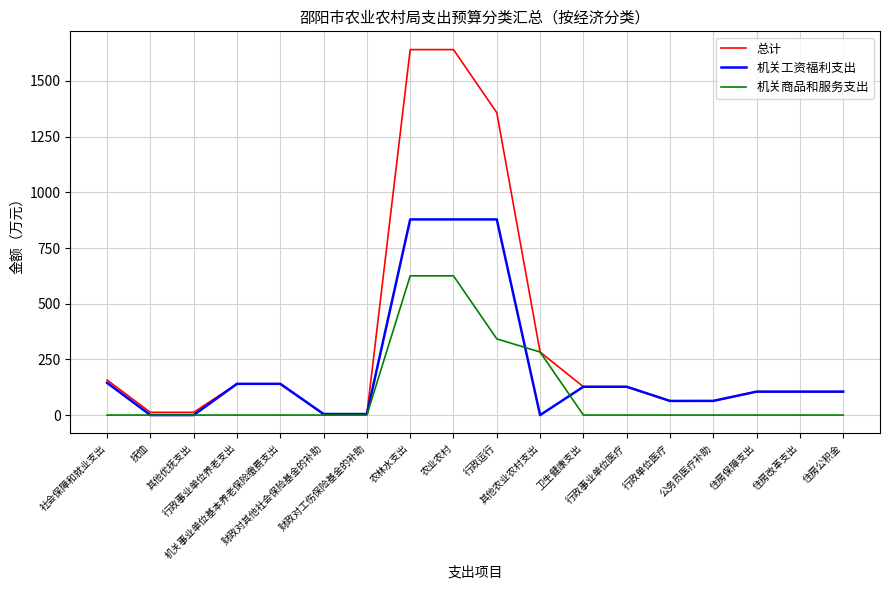

Read the 总计 value at 公务员医疗补助.

63.7